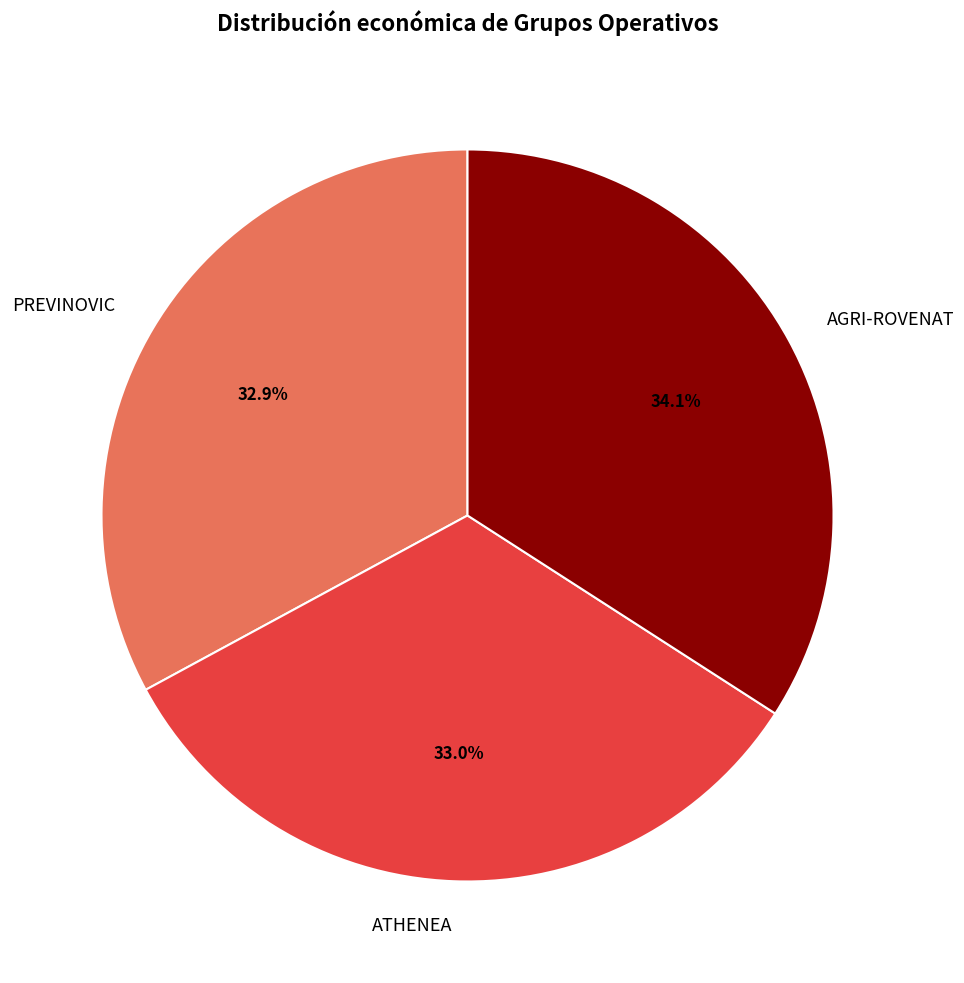

Is there any slice that represents more than half of the pie?

No